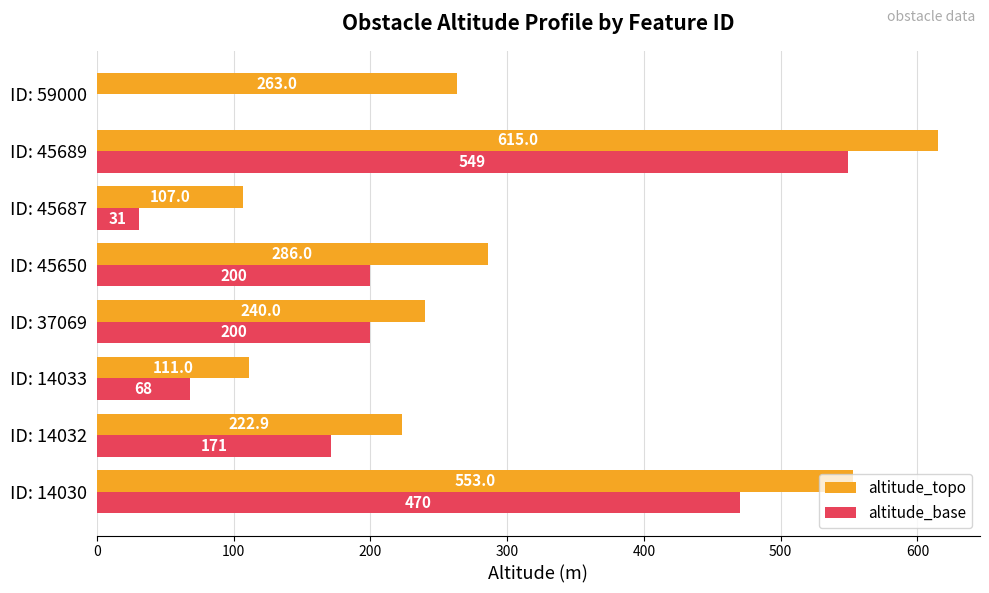

Between ID: 14032 and ID: 14033, which series saw the biggest shift?

altitude_topo